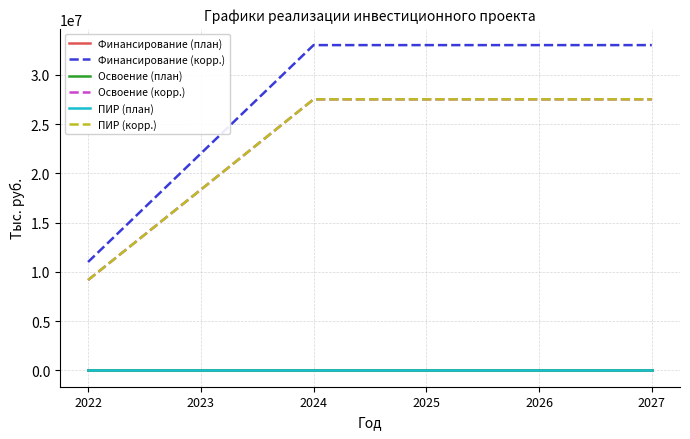

Reading right to left, transcribe all the data shown in this chart.

Финансирование (план): 2027=0	2026=0	2025=0	2024=0	2023=0	2022=0
Финансирование (корр.): 2027=33006492	2026=33006492	2025=33006492	2024=33006492	2023=22004328	2022=11002164
Освоение (план): 2027=0	2026=0	2025=0	2024=0	2023=0	2022=0
Освоение (корр.): 2027=27505410	2026=27505410	2025=27505410	2024=27505410	2023=18336940	2022=9168470
ПИР (план): 2027=0	2026=0	2025=0	2024=0	2023=0	2022=0
ПИР (корр.): 2027=27505410	2026=27505410	2025=27505410	2024=27505410	2023=18336940	2022=9168470